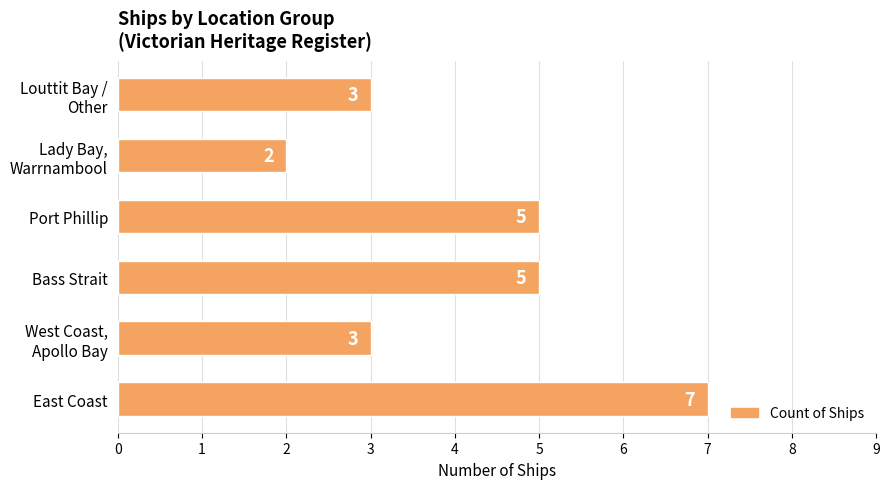

Does the chart contain stacked bars?

No